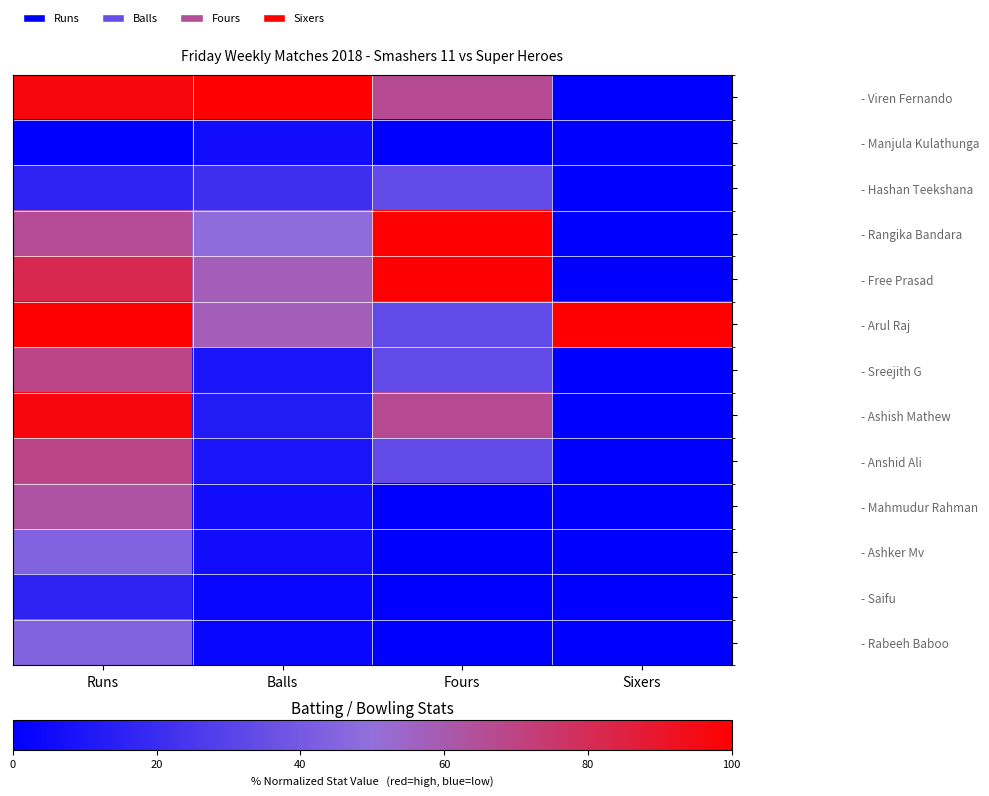

Between Runs and Sixers, which series saw the biggest shift?

- Viren Fernando